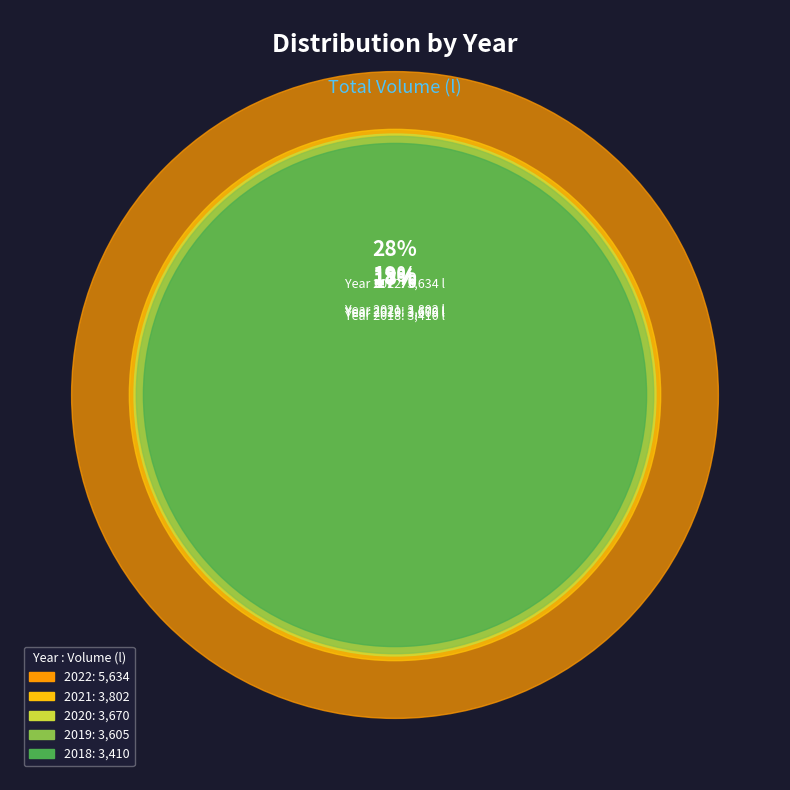

The 2022 slice represents 33% of the pie. True or false?

False